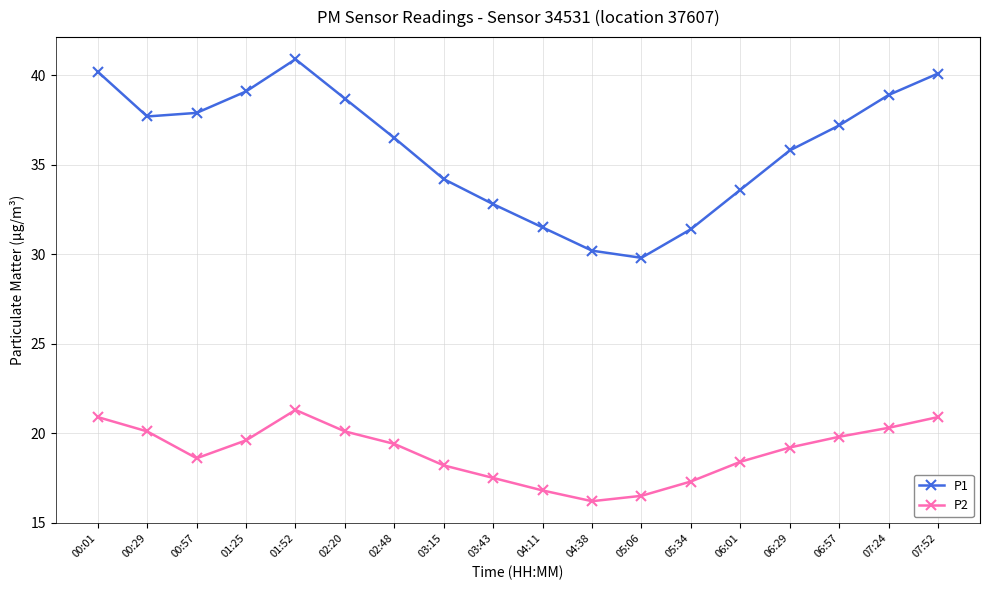

What is the difference between the second highest and second lowest values in the P1 series?

10.0